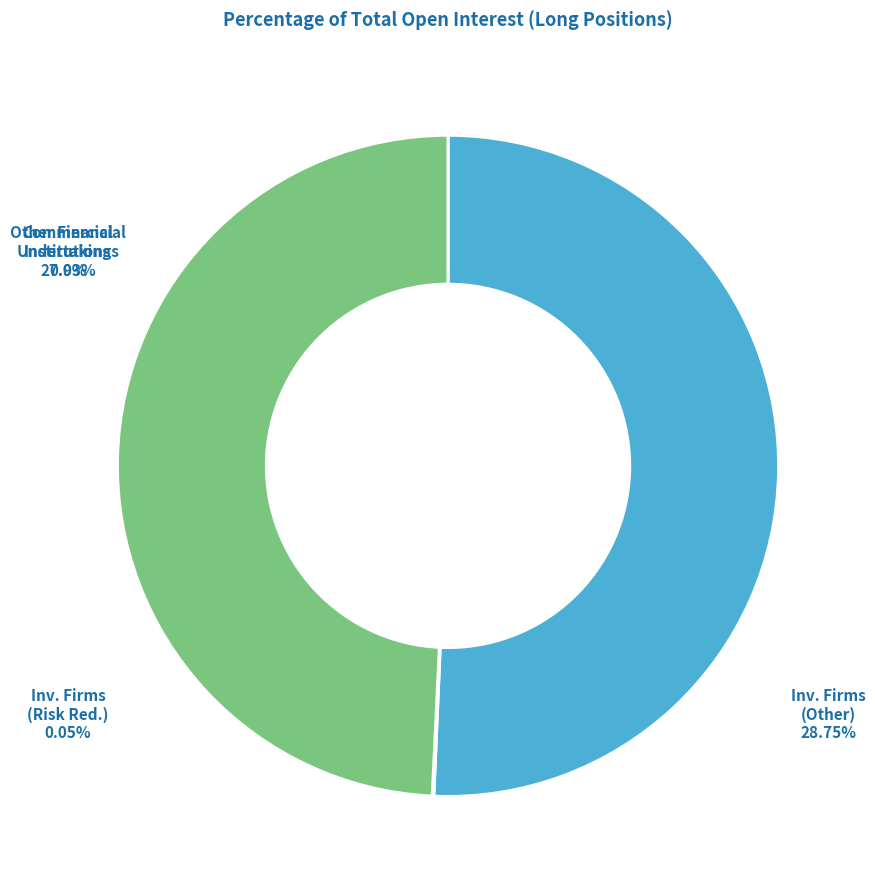

Rank the categories by value from lowest to highest.

Other Financial Institutions (Long, Other), Investment Firms or credit institutions (Long, Risk reducing), Commercial Undertakings (Long, Other), Investment Firms or credit institutions (Long, Other)